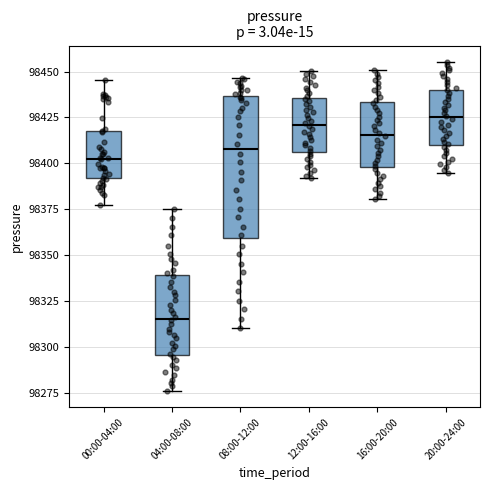

Reading left to right, read every box against the y-axis: the position of its median line, the range the box covers, and the ends of its whiskers. The values are not printed on the chart, so give them approximately, as read against the axis.

00:00-04:00: median 98405, box 98390 to 98420, whiskers 98380 to 98445
04:00-08:00: median 98315, box 98295 to 98340, whiskers 98275 to 98375
08:00-12:00: median 98410, box 98360 to 98435, whiskers 98310 to 98445
12:00-16:00: median 98420, box 98405 to 98435, whiskers 98390 to 98450
16:00-20:00: median 98415, box 98400 to 98435, whiskers 98380 to 98450
20:00-24:00: median 98425, box 98410 to 98440, whiskers 98395 to 98455